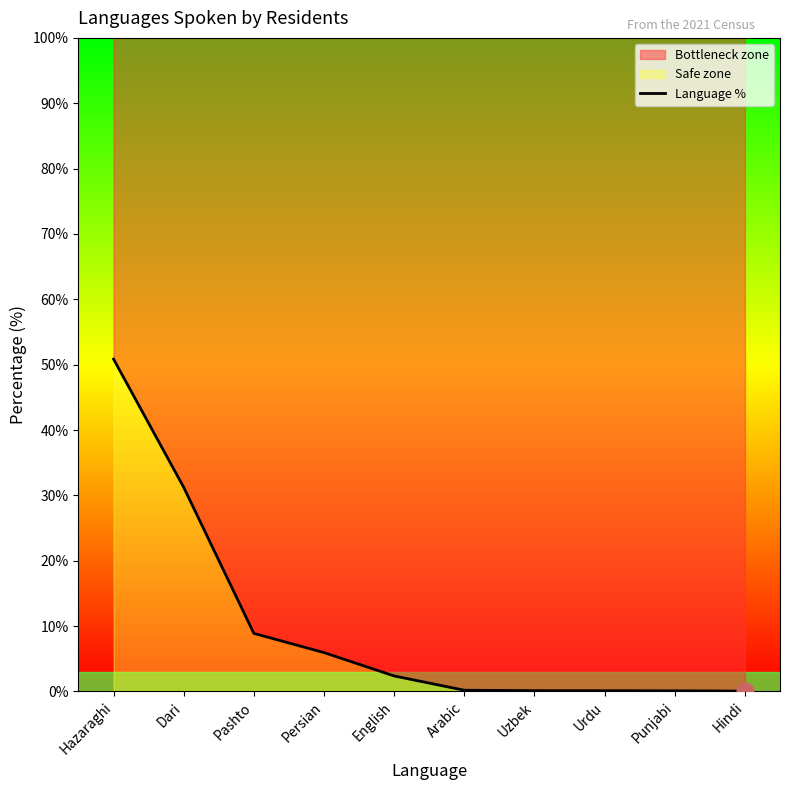

How many lines are shown in the chart?

1